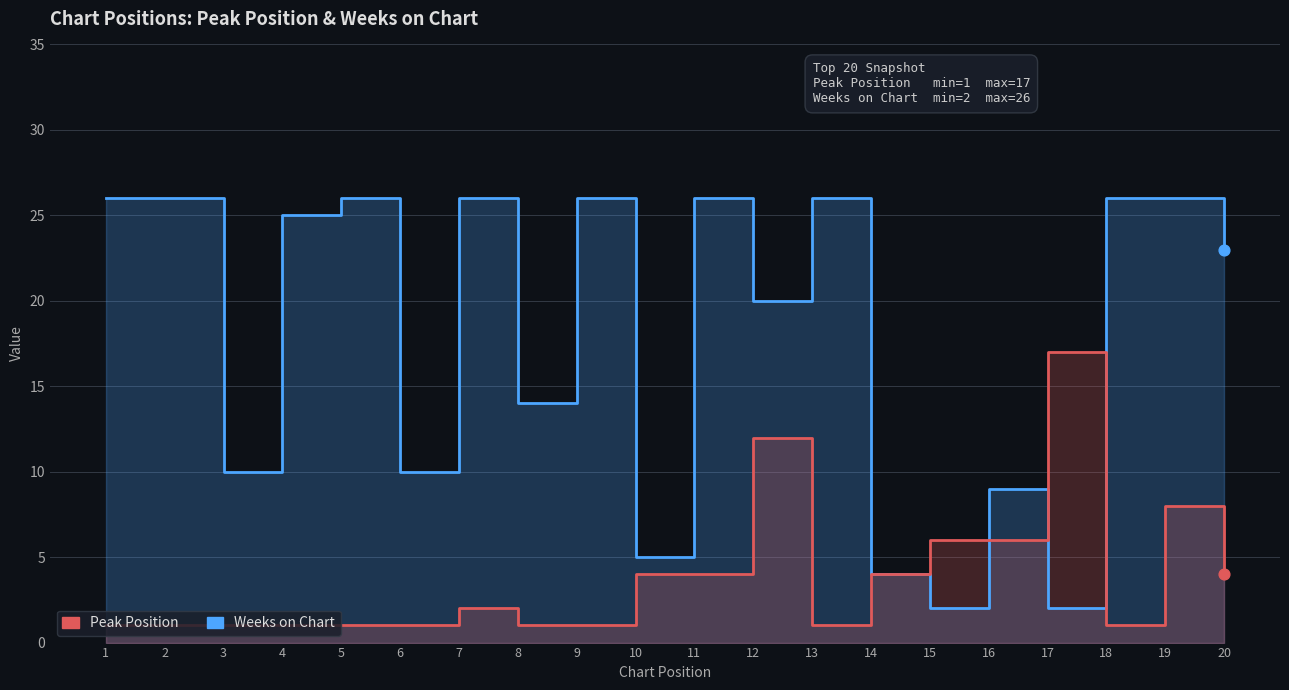

What are all the series names shown in the legend?

Weeks on Chart, Peak Position